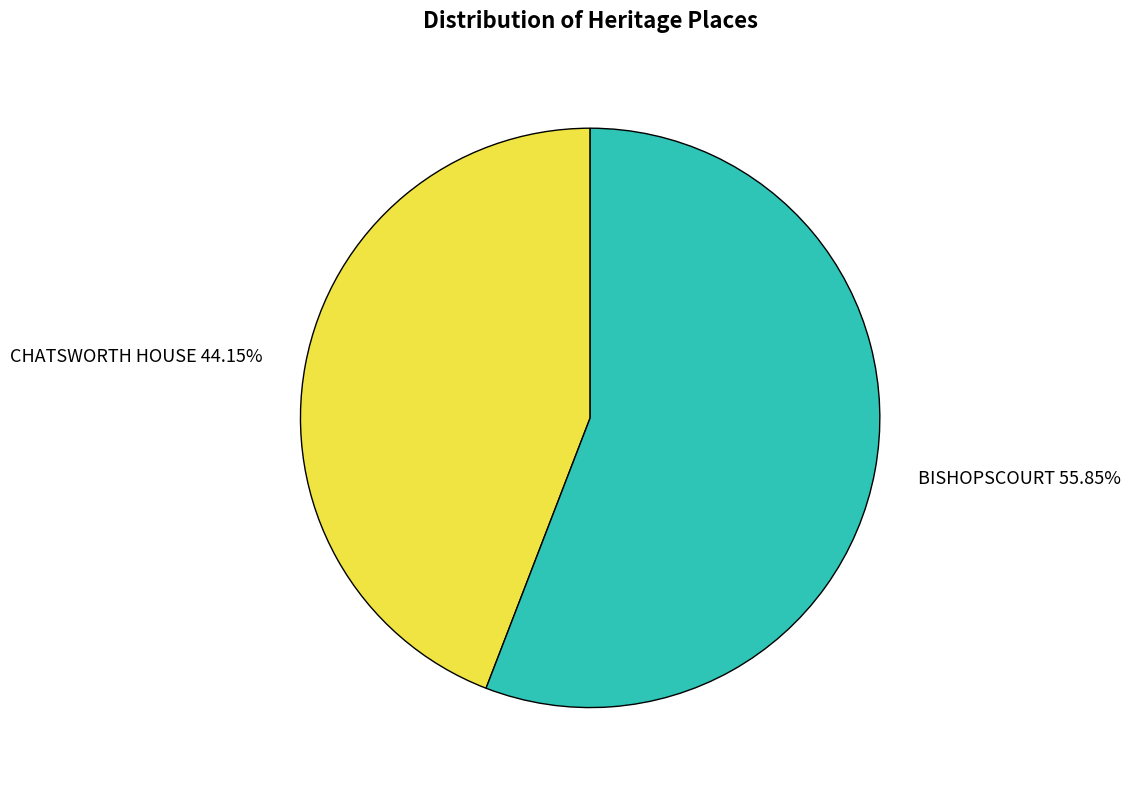

To the nearest percent, what is the difference between the largest and smallest slice percentages?

12%